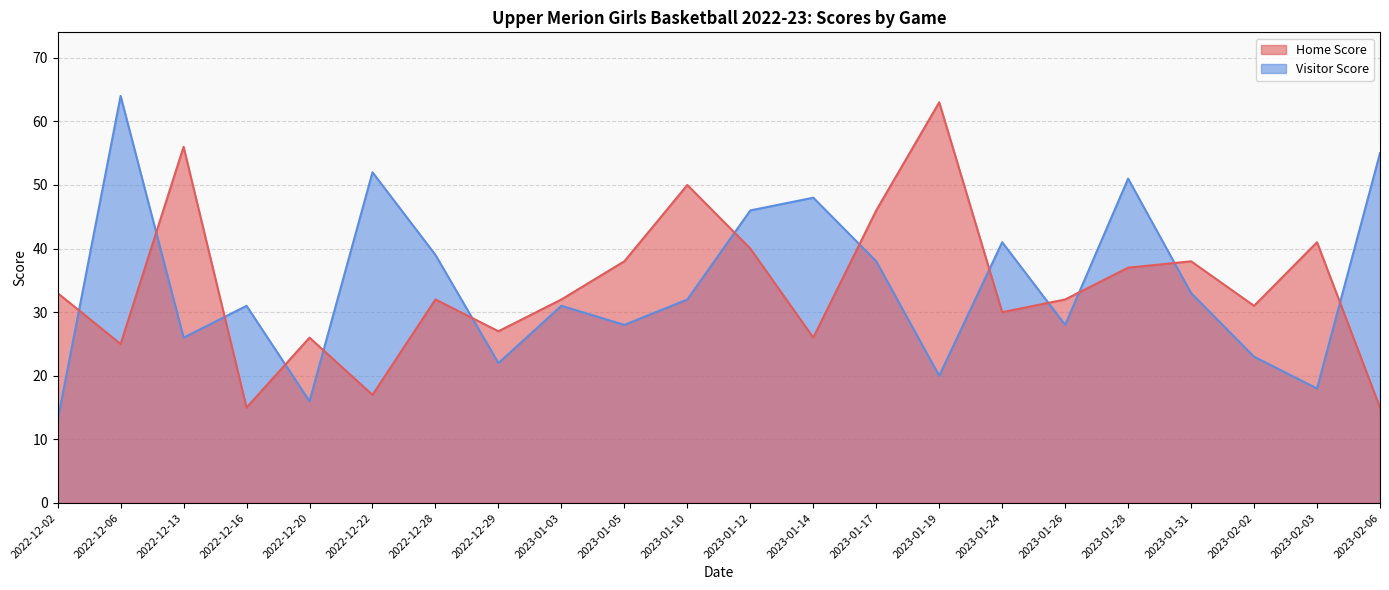

Where do Home Score and Visitor Score first cross each other?

2022-12-02 and 2022-12-06